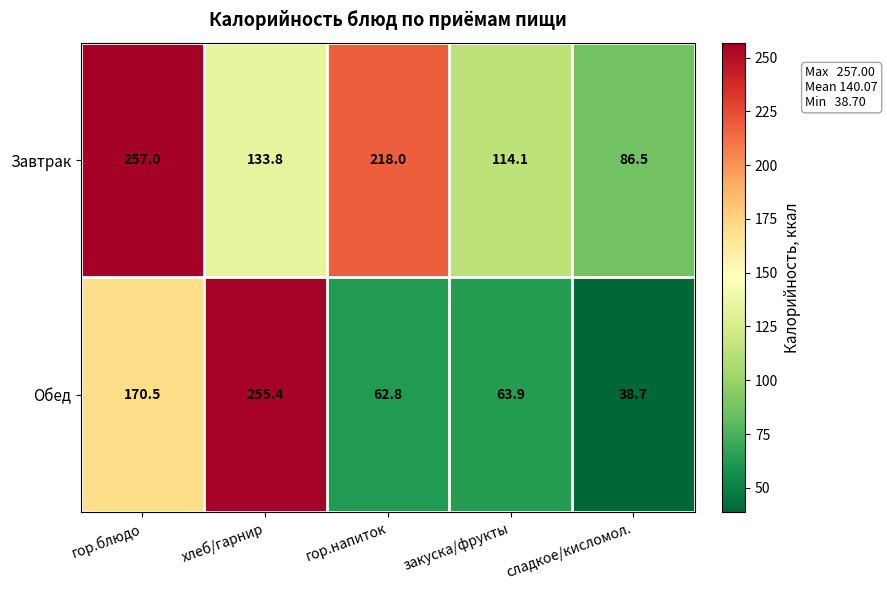

At which category is the sum across all series the highest?

гор.блюдо